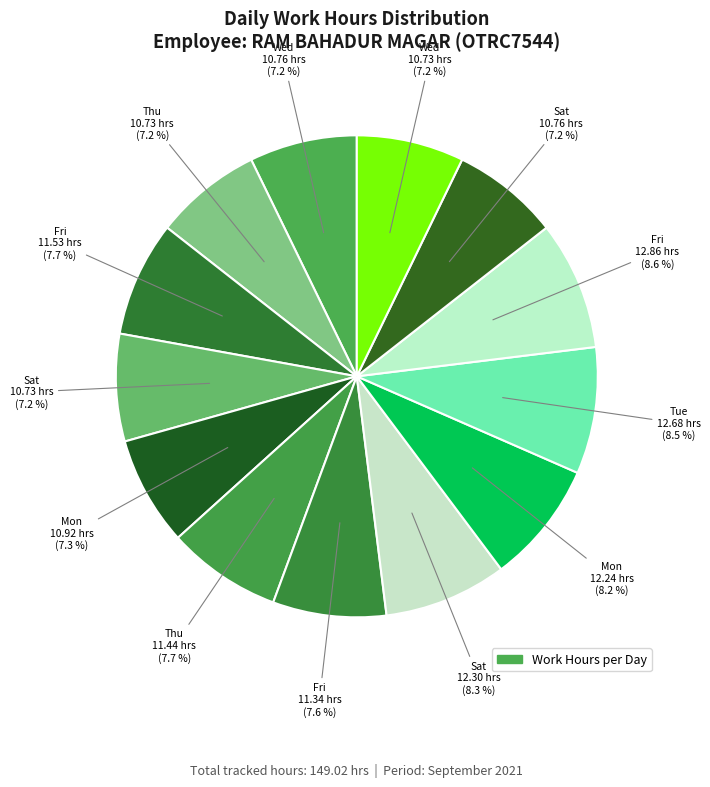

To the nearest percent, what is the difference between the largest and smallest slice percentages?

1%